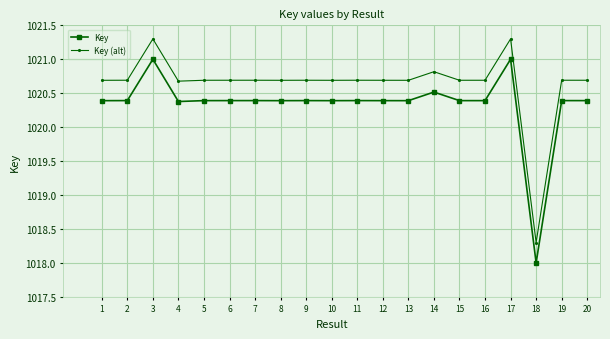

What are all the series names shown in the legend?

Key, Key (alt)